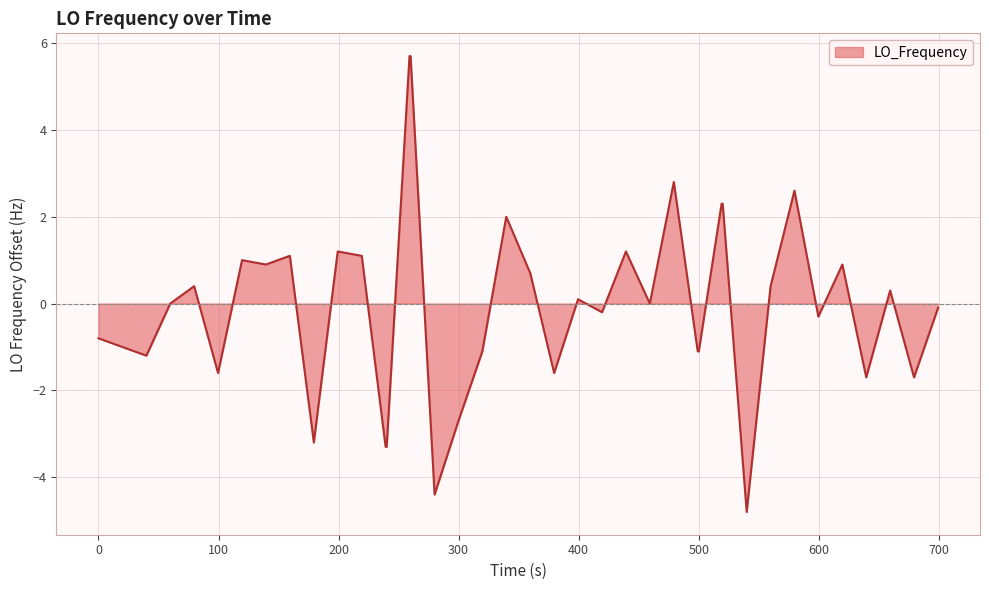

What is the difference between the second highest and minimum values?

10.5